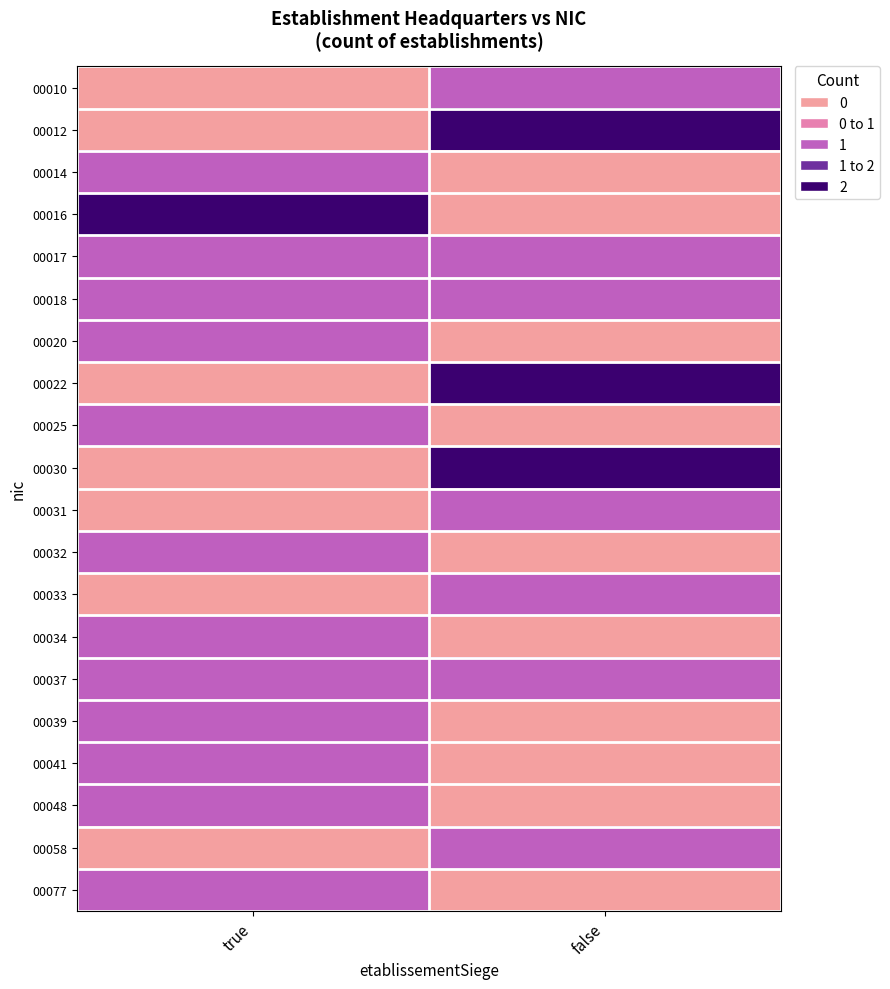

Reading left to right, transcribe all the data shown in this chart.

00010: true=0	false=1
00012: true=0	false=2
00014: true=1	false=0
00016: true=2	false=0
00017: true=1	false=1
00018: true=1	false=1
00020: true=1	false=0
00022: true=0	false=2
00025: true=1	false=0
00030: true=0	false=2
00031: true=0	false=1
00032: true=1	false=0
00033: true=0	false=1
00034: true=1	false=0
00037: true=1	false=1
00039: true=1	false=0
00041: true=1	false=0
00048: true=1	false=0
00058: true=0	false=1
00077: true=1	false=0